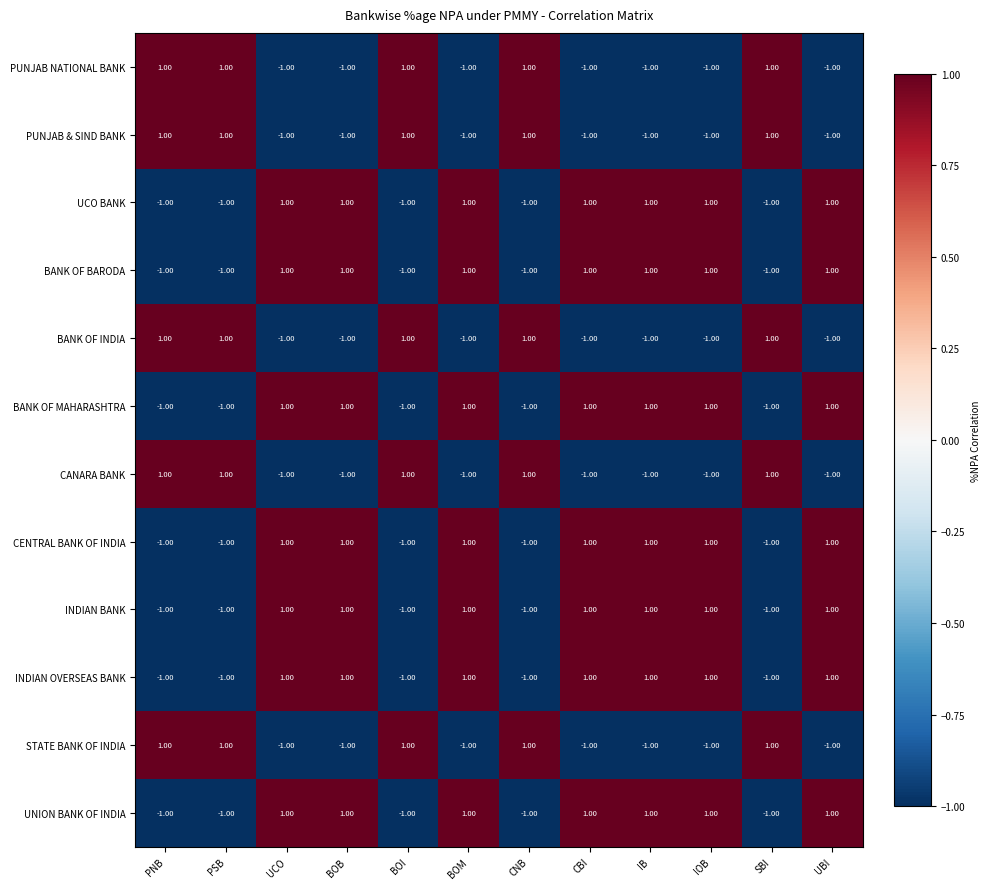

Is the value of PUNJAB & SIND BANK at IB greater than the value of CENTRAL BANK OF INDIA at CBI?

No